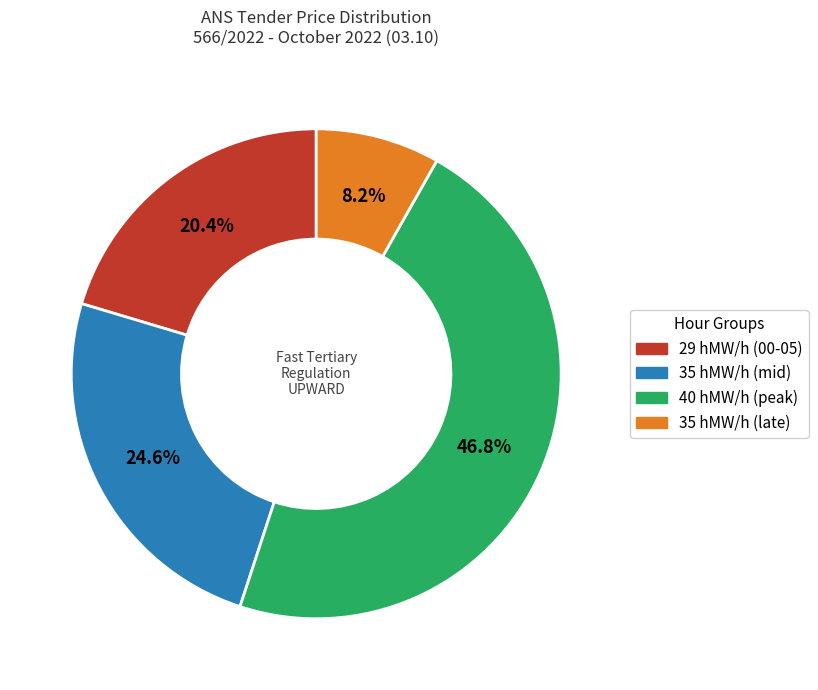

Count the number of slices in the pie.

4